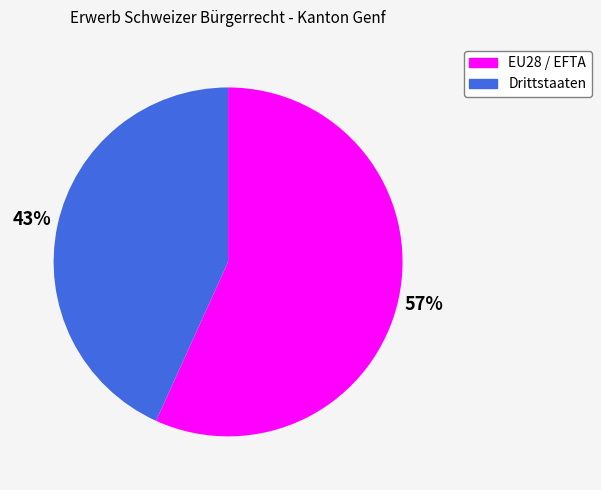

Approximately how many times larger is the value at EU28 / EFTA compared to Drittstaaten?

1.3